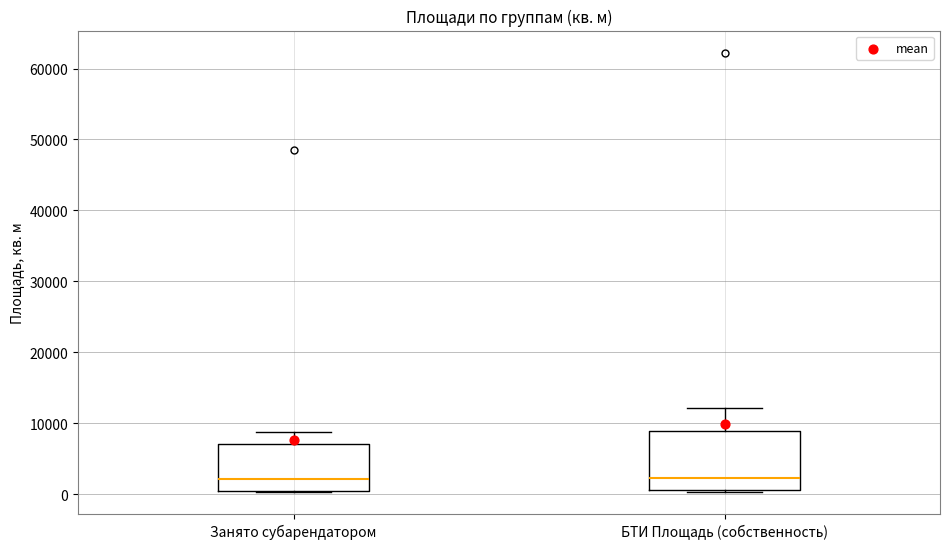

Where does the upper whisker of the box for Занято субарендатором end on the y-axis? The values are not printed on the chart, so give them approximately, as read against the axis.

9000